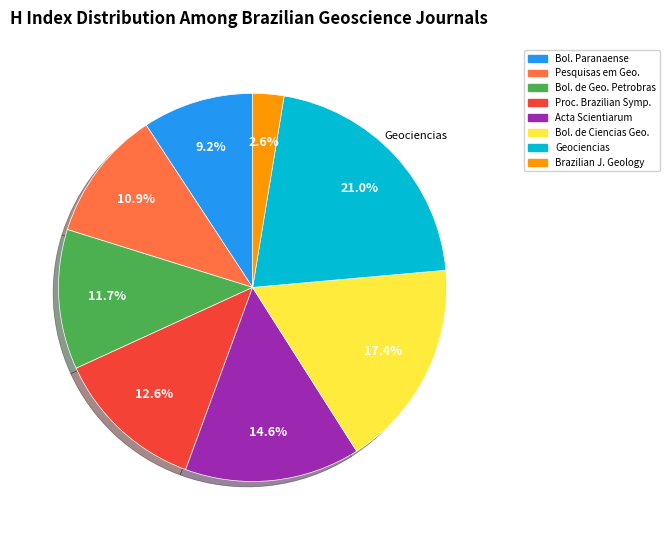

Is there a majority slice in this chart?

No